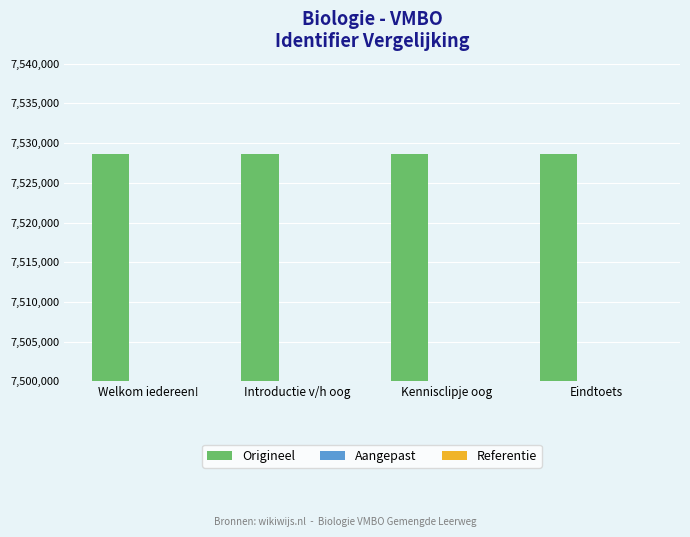

List the series in order of their overall mean, highest first.

Origineel, Aangepast, Referentie